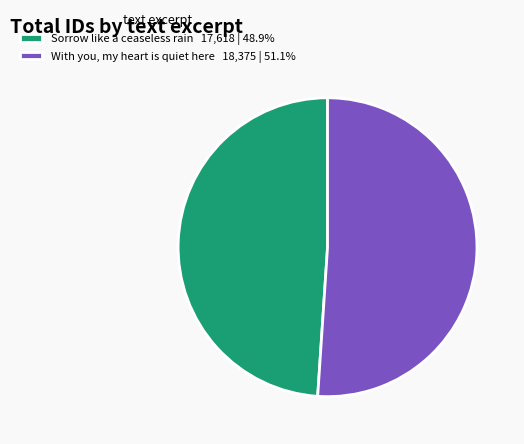

Combined, do With you, my heart is quiet here 18,375 | 51.1% and Sorrow like a ceaseless rain 17,618 | 48.9% account for over 50%?

Yes